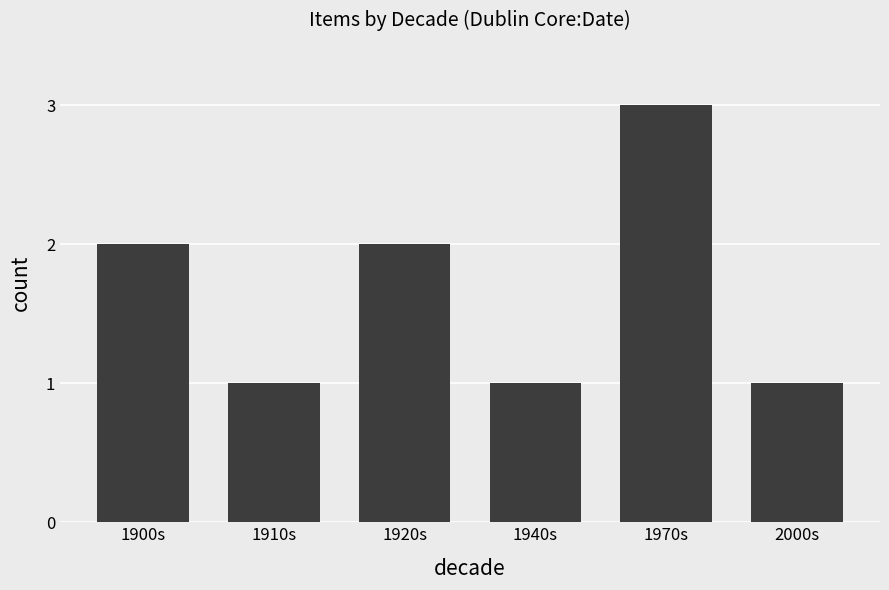

How many distinct data groups are displayed?

1